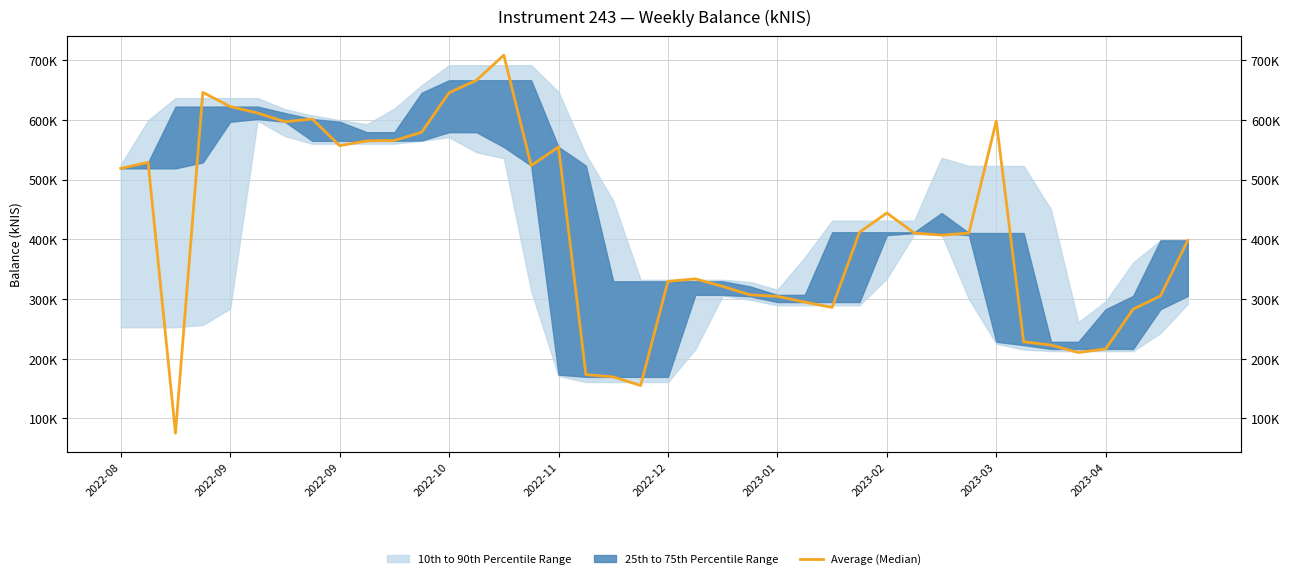

What is the difference between the values at 2022-08 and 2023-01?

214301.6